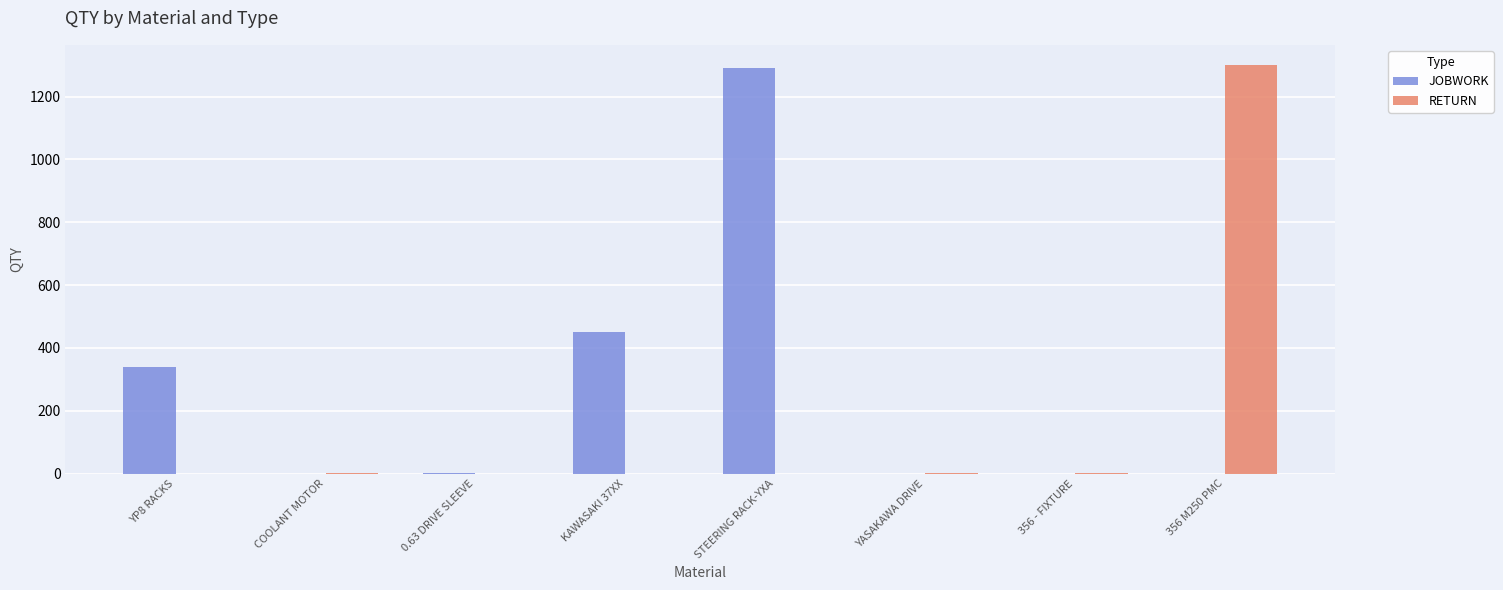

How many categories are shown in the chart?

8